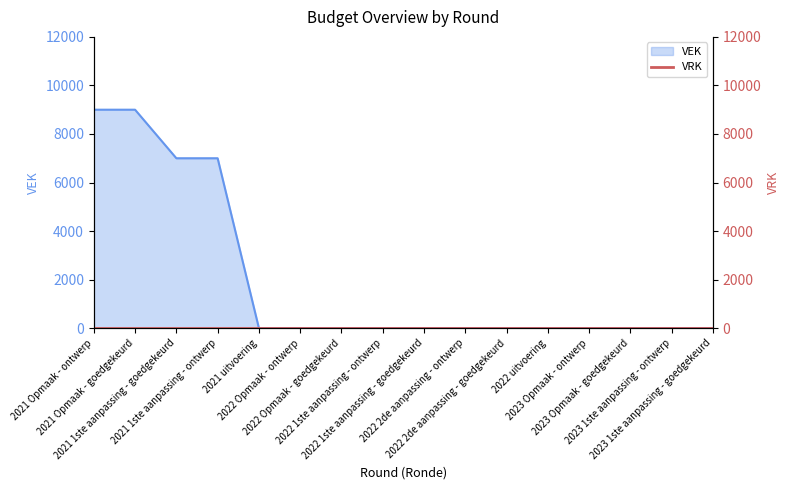

What is the difference between the second highest and minimum values?

9000